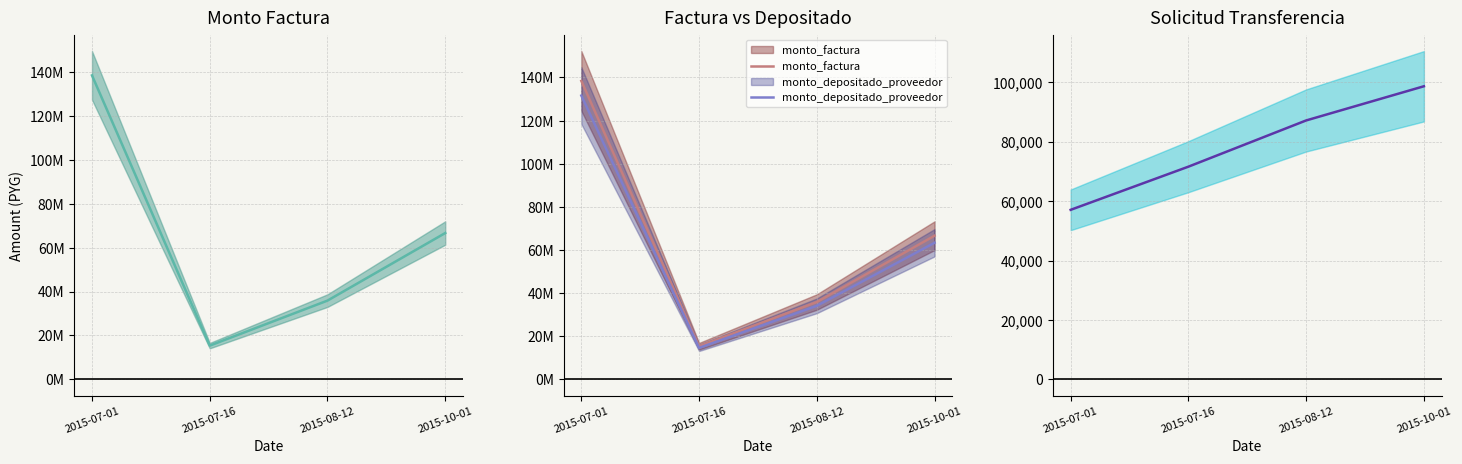

What is the sum of all solicitud_transferencia values?

314488